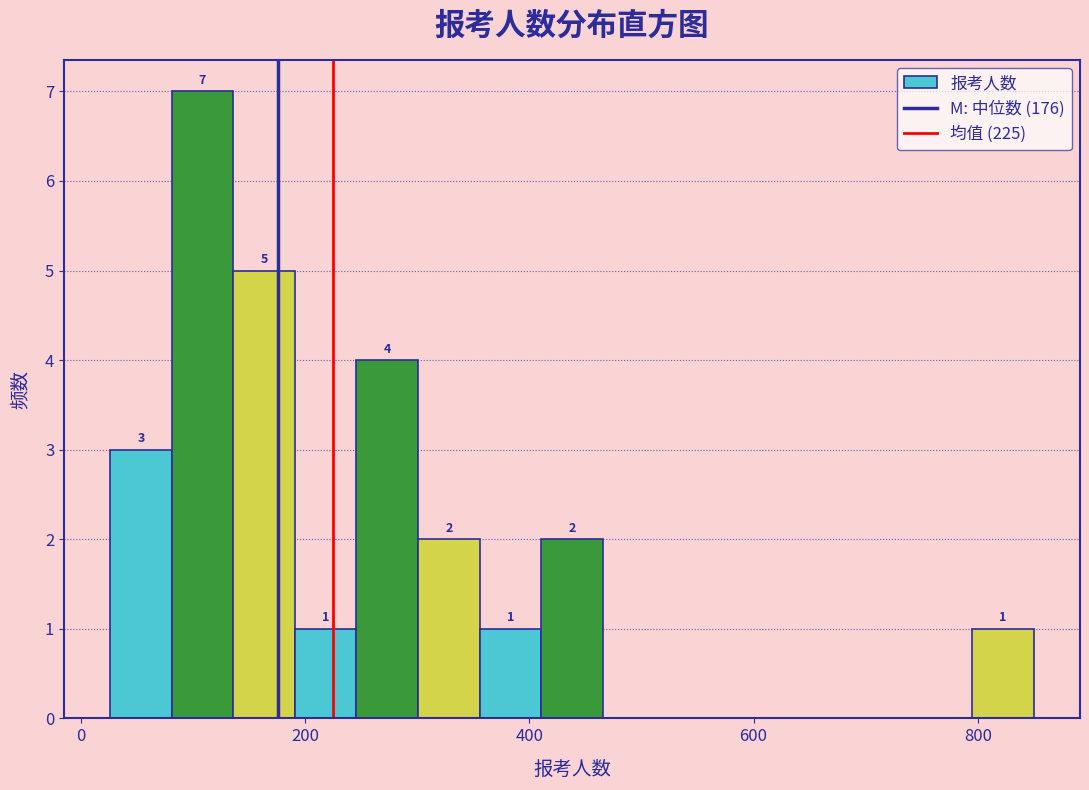

Around what value on the x-axis is the tallest bar? Give the approximate position of its centre, as read against the axis.

100